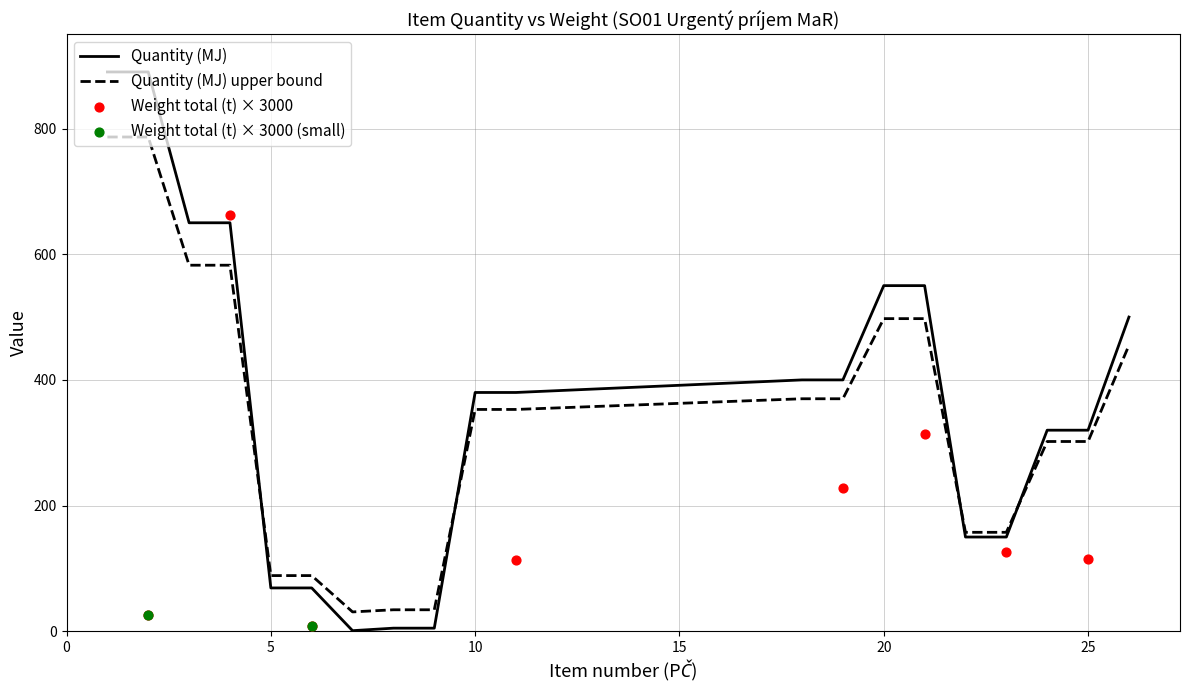

Which series has the largest total across all categories?

Quantity (MJ)